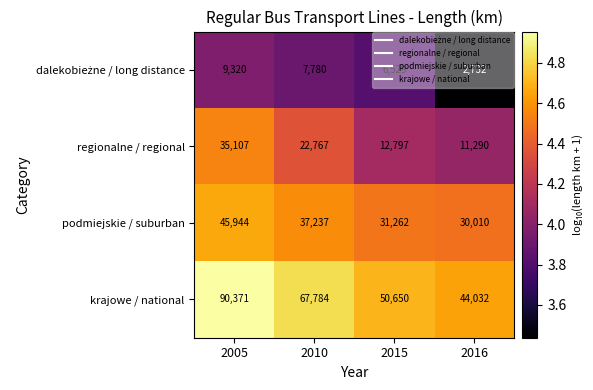

At which category does the chart reach its peak across all series?

2005